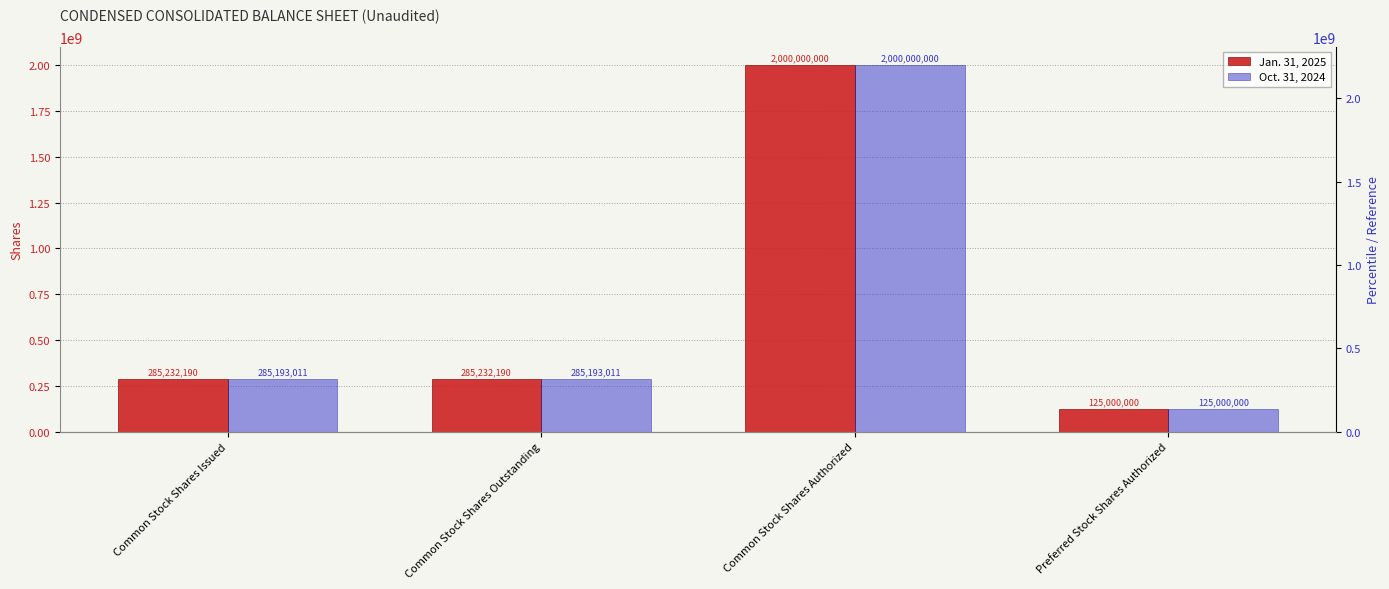

What is the label of the 2nd bar from the right?

Common Stock Shares Authorized